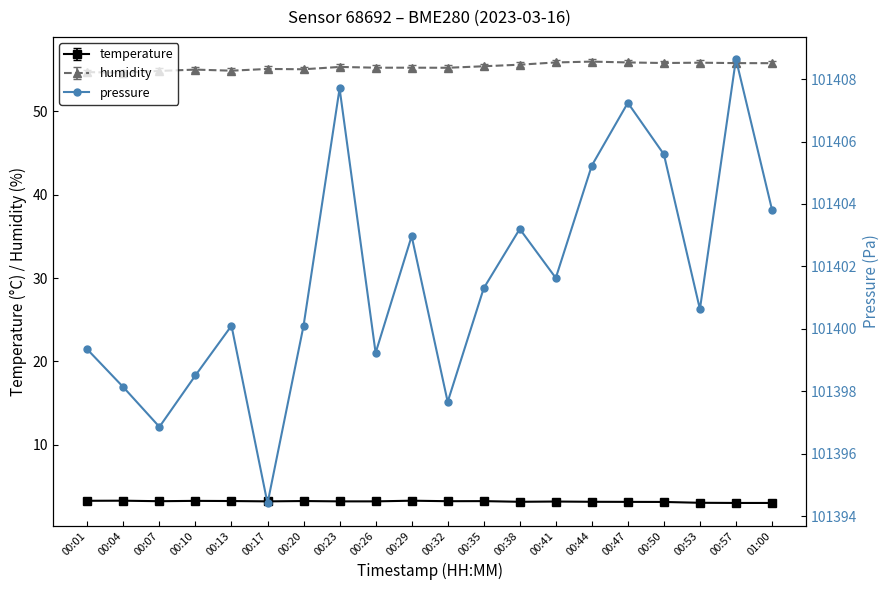

What is the ratio of the value at 00:01 to the value at 00:32?

1.0